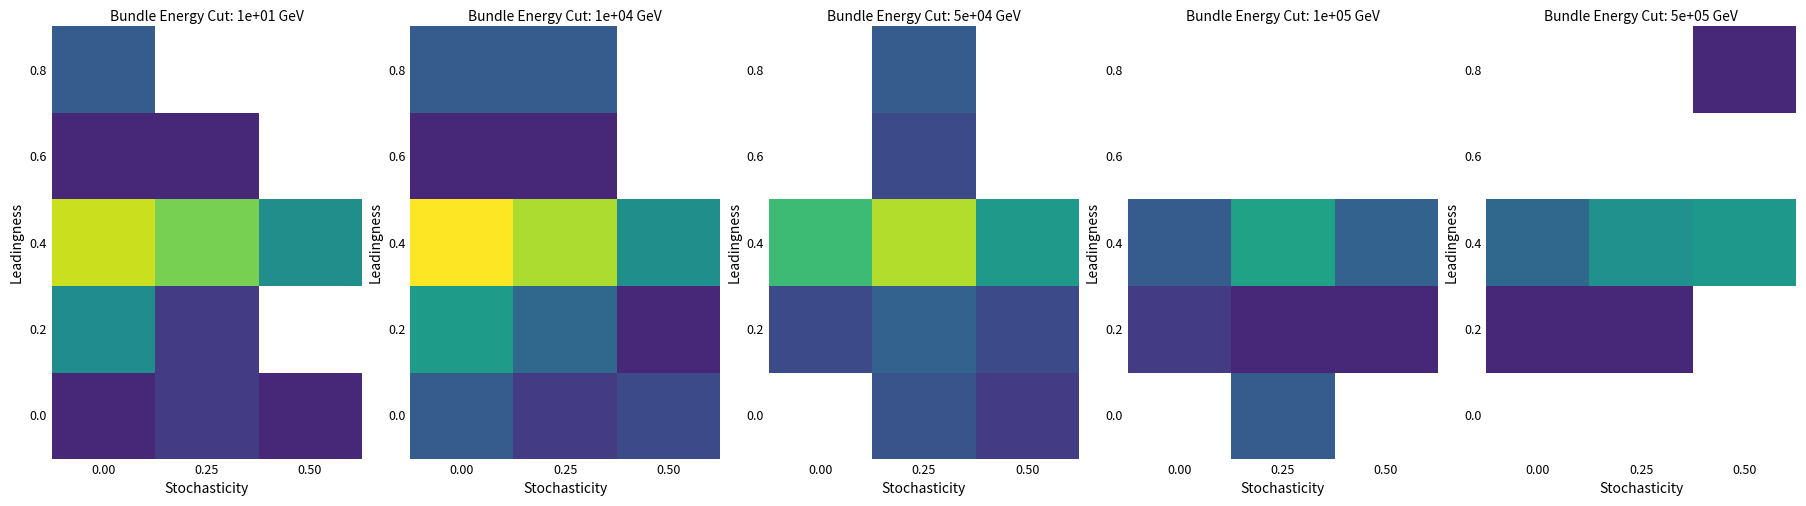

How many data points in 0.2 are above 0?

2